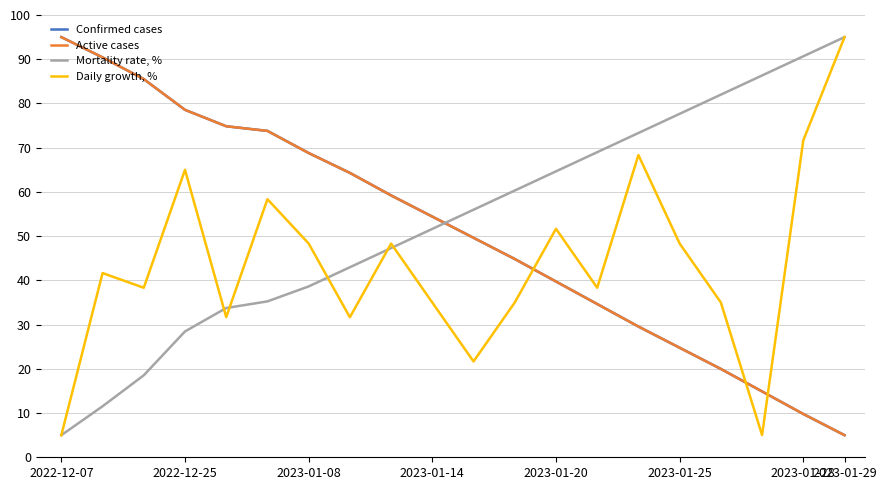

Which series has the largest total across all categories?

Mortality rate, %